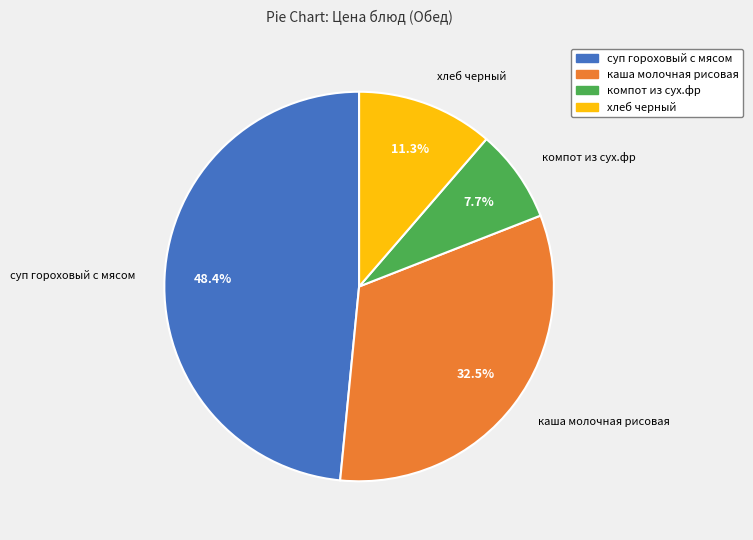

To the nearest percent, what percentage of the pie is компот из сух.фр?

8%